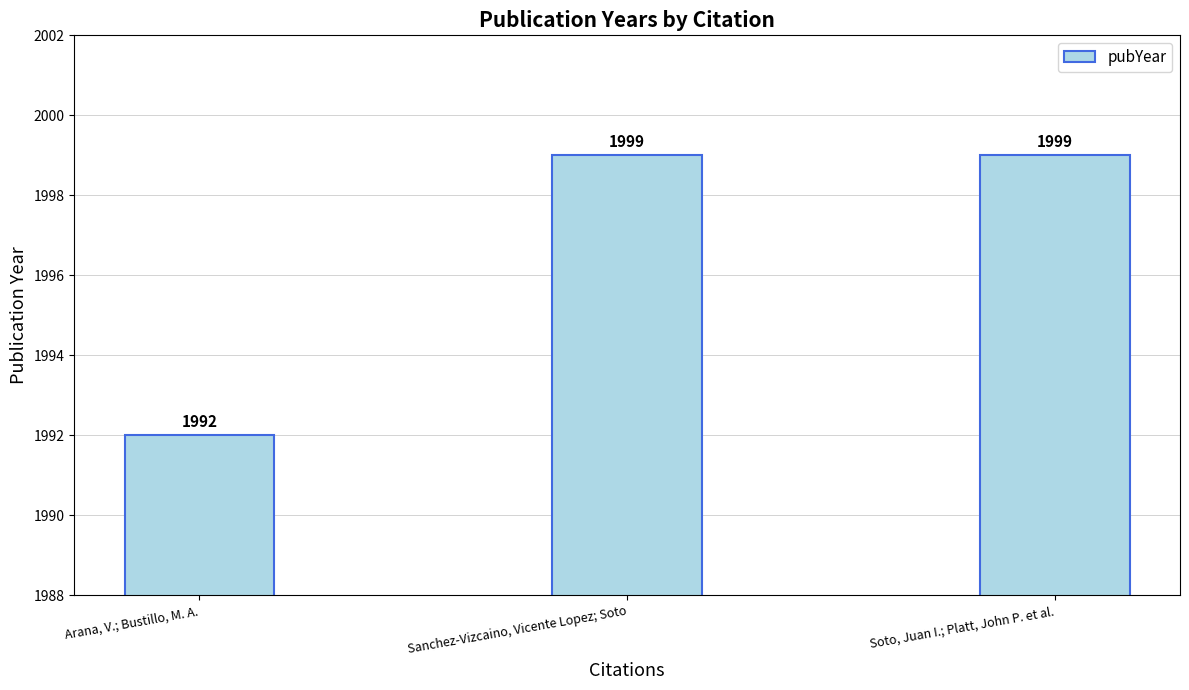

Reading left to right, list all the values displayed in this chart.

Arana, V.; Bustillo, M. A.=1992	Sanchez-Vizcaino, Vicente Lopez; Soto=1999	Soto, Juan I.; Platt, John P. et al.=1999